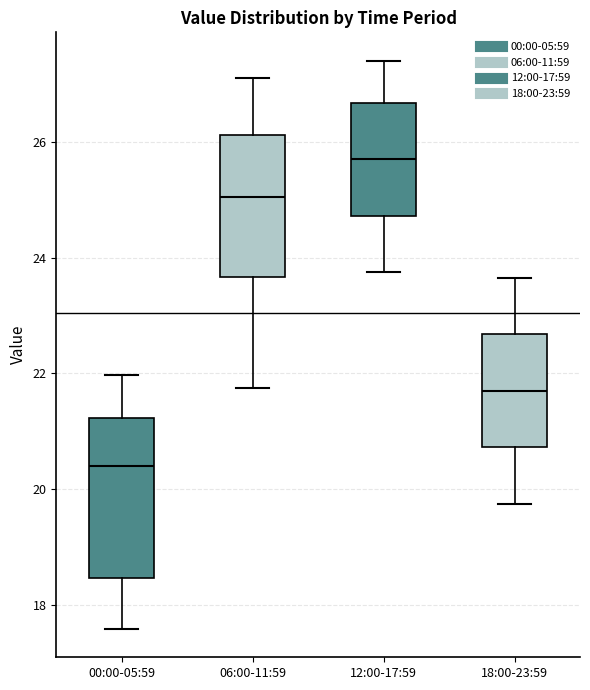

Which box has the highest median line?

12:00-17:59